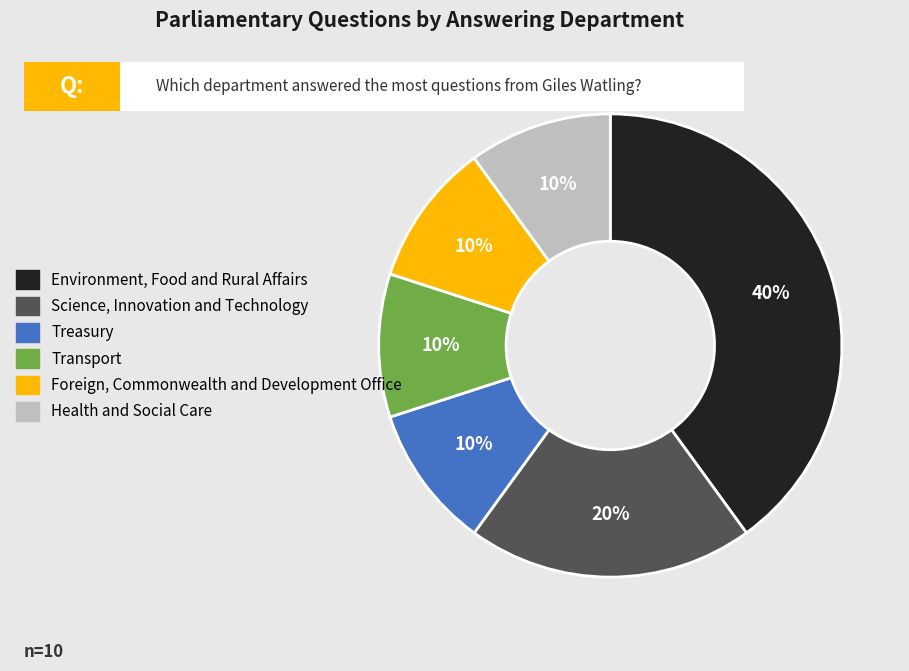

To the nearest percent, what portion does Foreign, Commonwealth and Development Office represent?

10%